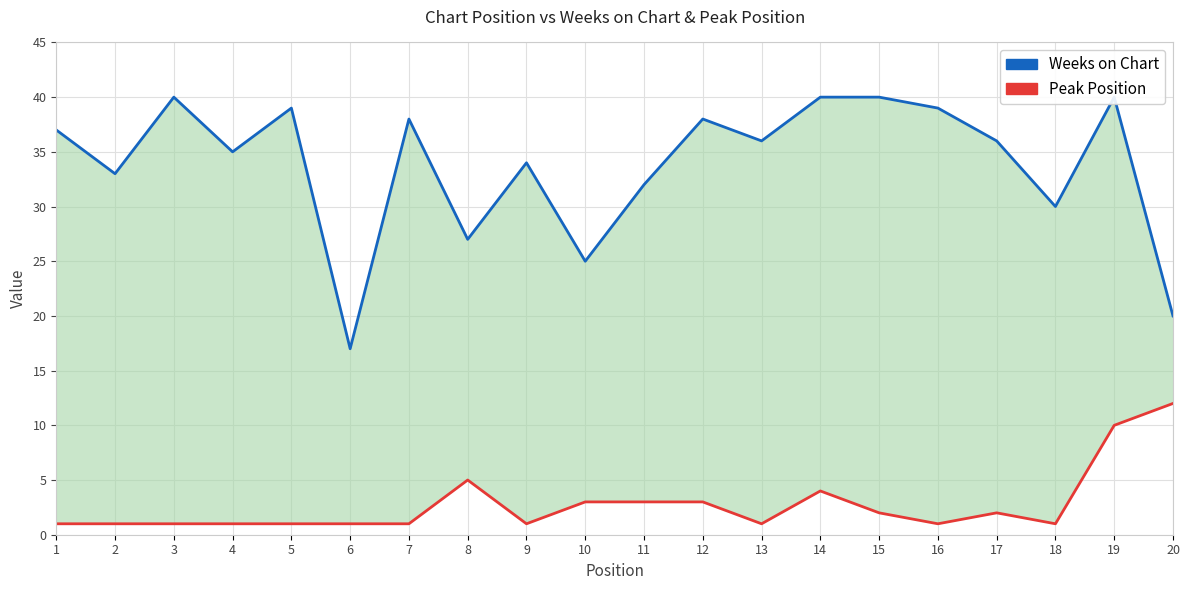

What is the smallest value displayed?

1